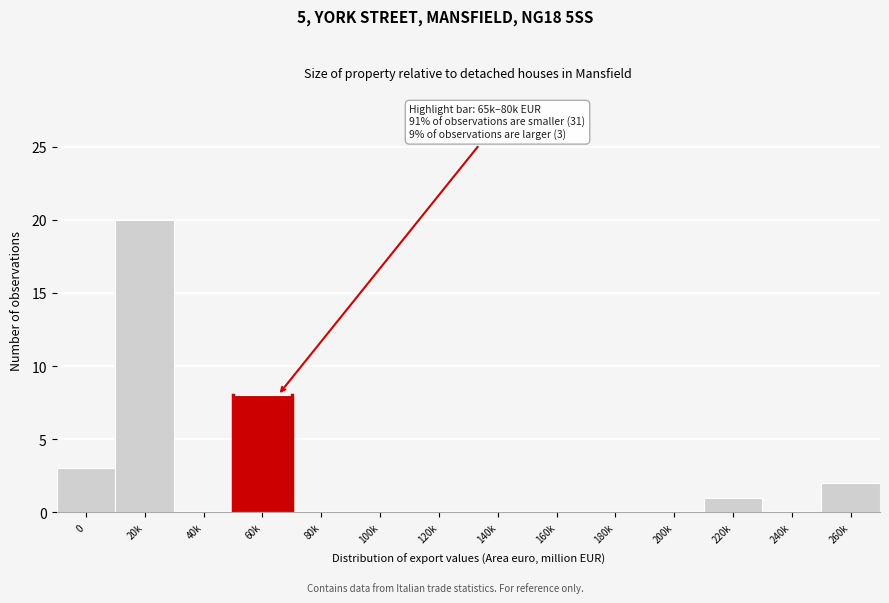

Reading right to left, what are all the values shown in this chart?

260k=2	240k=0	220k=1	200k=0	180k=0	160k=0	140k=0	120k=0	100k=0	80k=0	60k=8	40k=0	20k=20	0=3